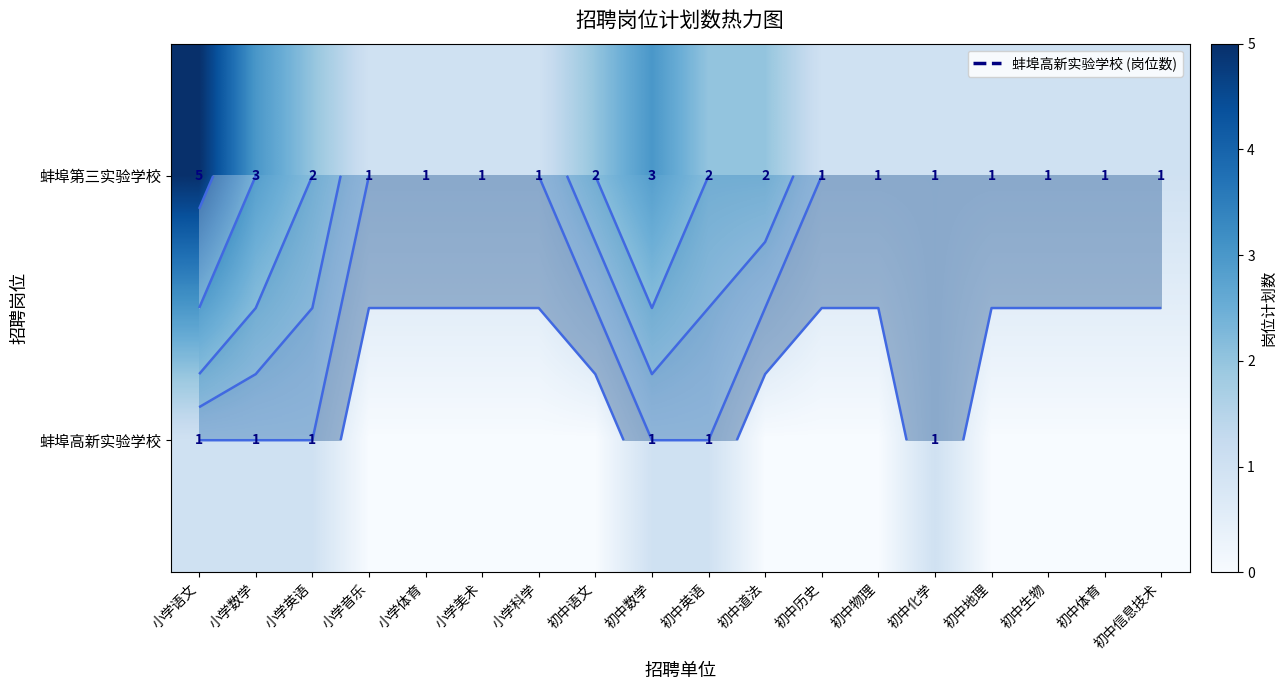

Which label corresponds to the largest value in the chart?

小学语文